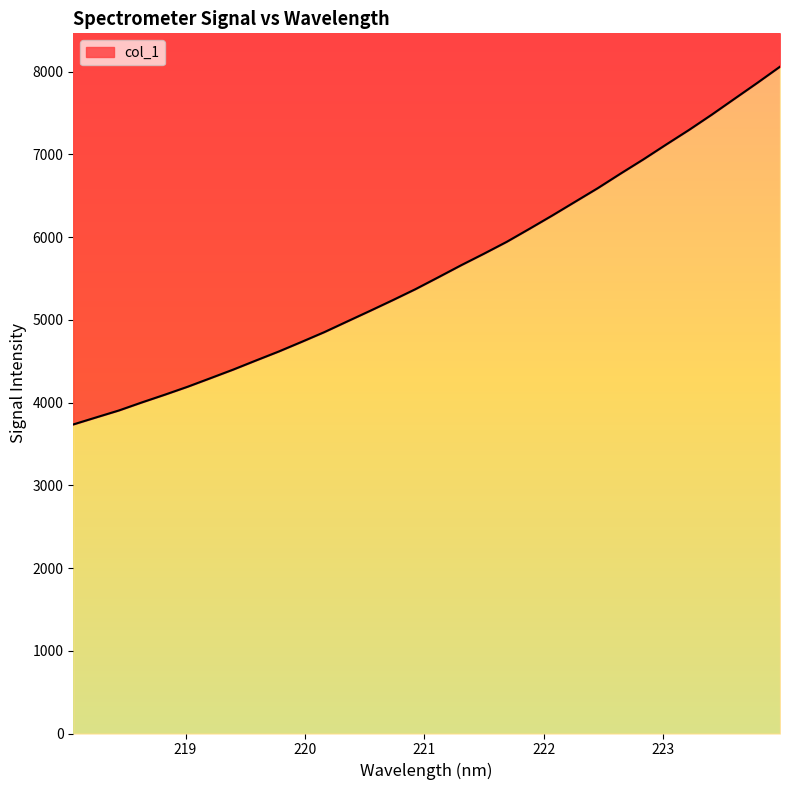

Reading left to right, transcribe all the data shown in this chart.

218.0596=3735.1	218.2508=3820.1	218.442=3904.2	218.6332=4000.8	218.8244=4093.6	219.0156=4189.8	219.2067=4293.1	219.3979=4397.2	219.589=4507.5	219.7801=4616.1	219.9712=4732.2	220.1623=4850.5	220.3533=4979.0	220.5444=5106.9	220.7354=5236.8	220.9264=5370.2	221.1174=5513.5	221.3083=5658.8	221.4993=5798.2	221.6902=5941.6	221.8812=6099.5	222.0721=6260.0	222.263=6425.6	222.4538=6591.0	222.6447=6766.8	222.8355=6938.4	223.0264=7117.7	223.2172=7293.7	223.408=7478.5	223.5987=7670.8	223.7895=7862.4	223.9802=8059.0